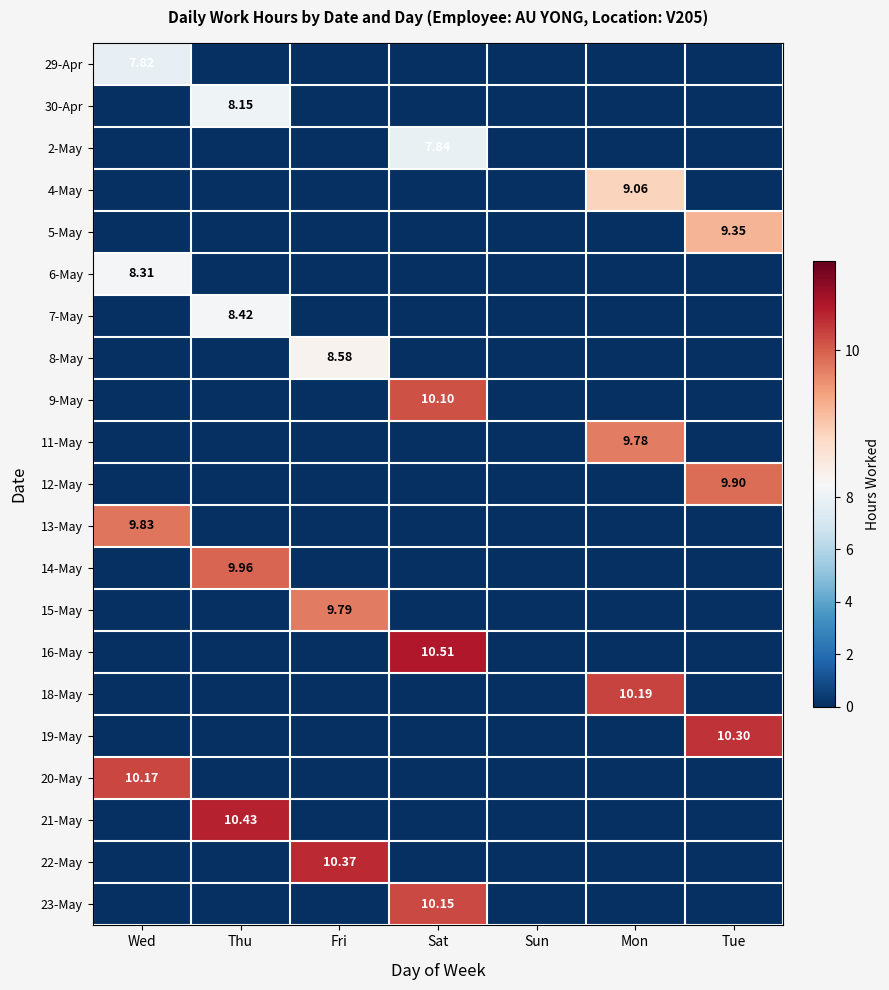

Rank the categories by 11-May value from lowest to highest.

Wed, Thu, Fri, Sat, Sun, Tue, Mon